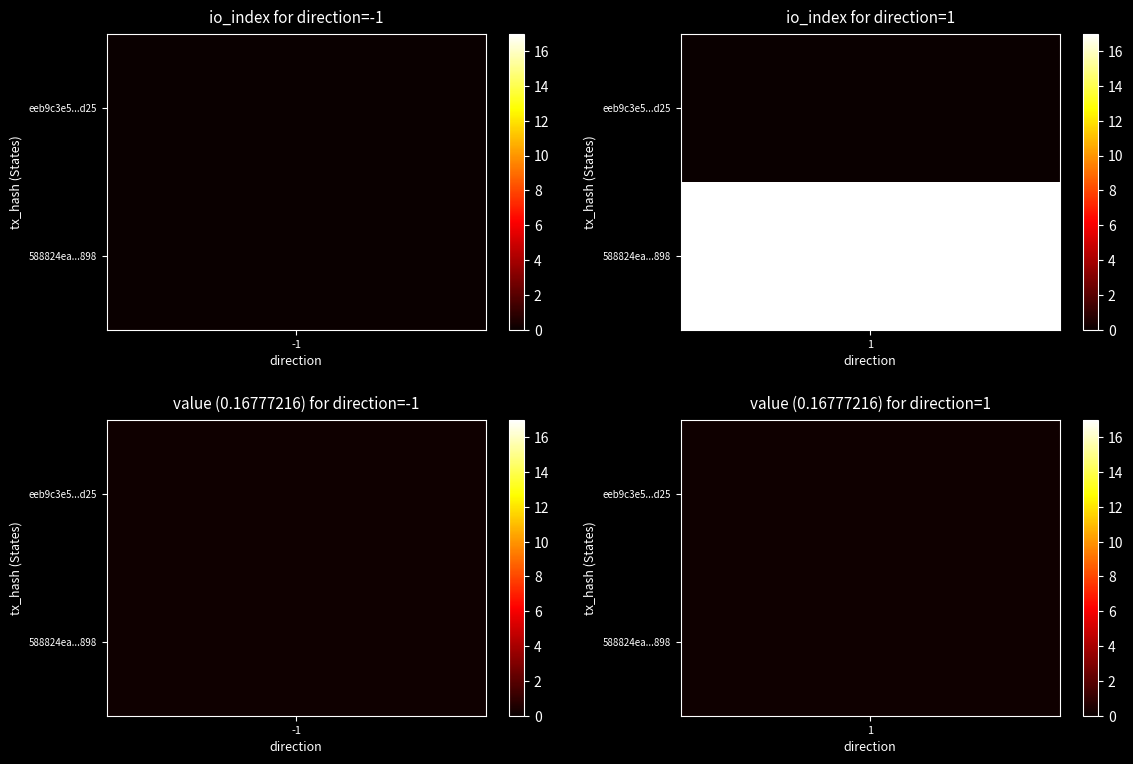

At -1, list the series in order from smallest to largest.

eeb9c3e5b0f9323d8c51dc635ccc7f55a3a0d25, 588824ea927085612354071d15f5e8349377898